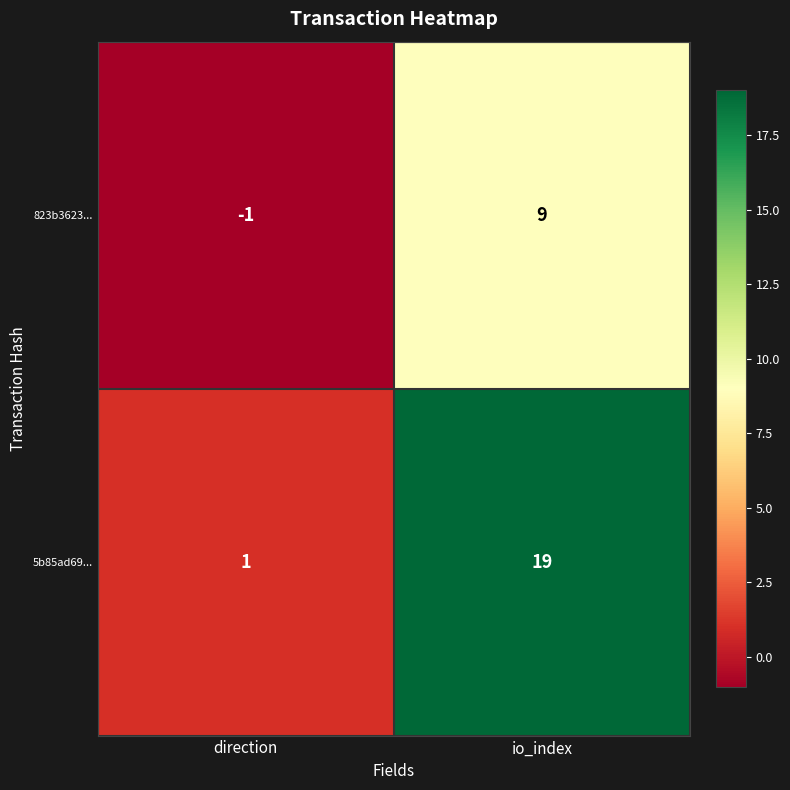

Where is 823b3623... nearest to the value 4?

direction